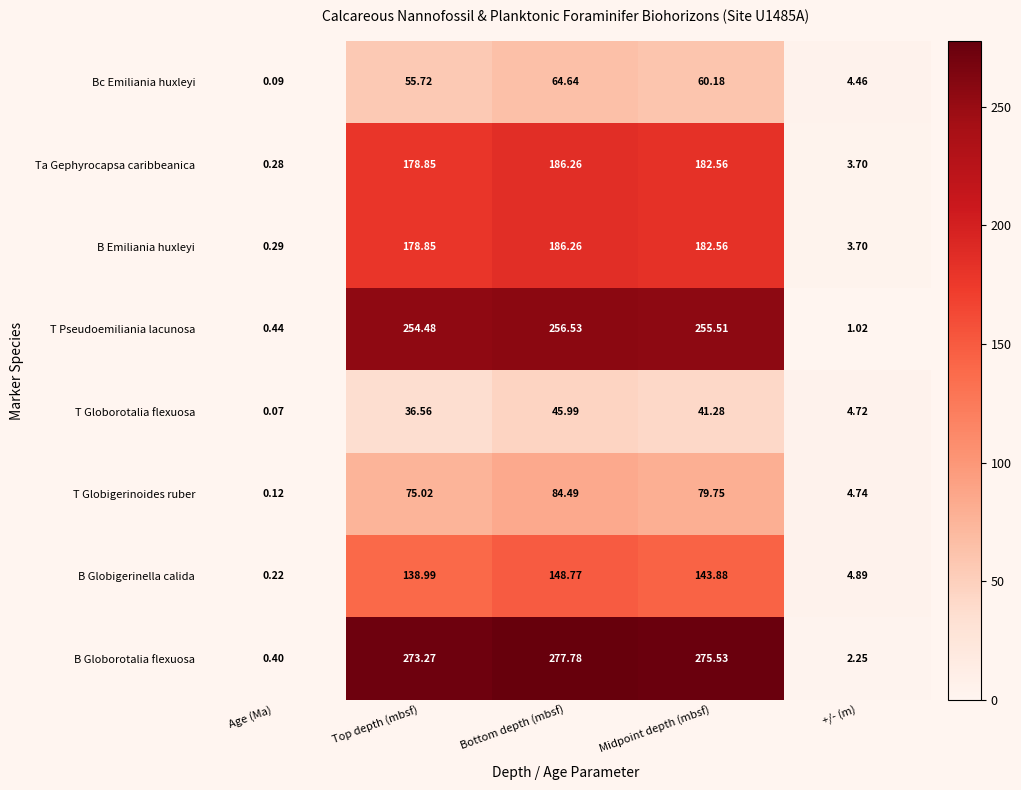

Which series changed the most between Bottom depth (mbsf) and +/- (m)?

B Globorotalia flexuosa